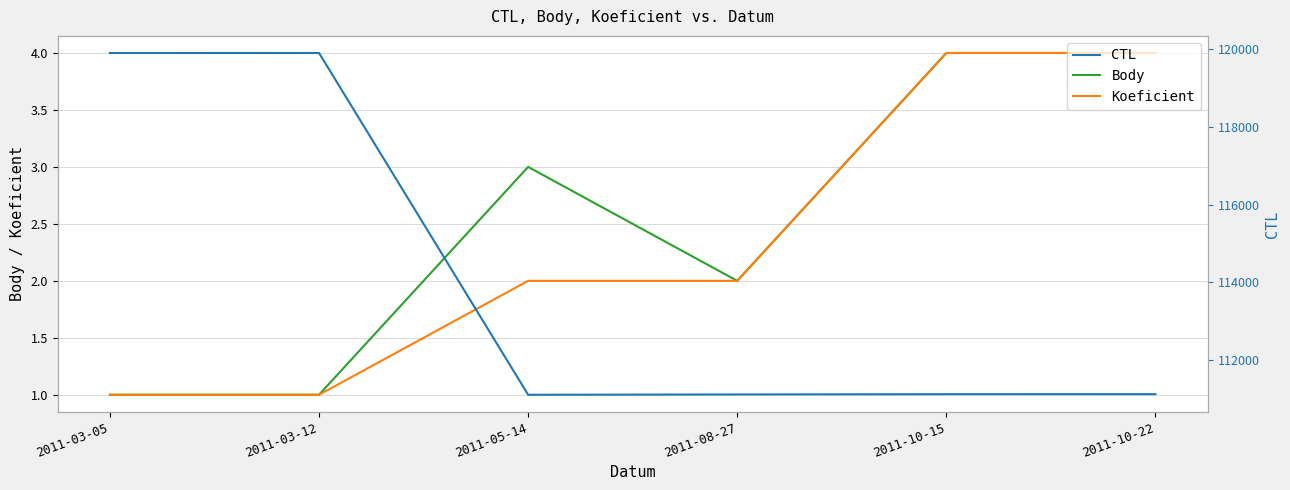

Which series has the largest range (max minus min)?

CTL